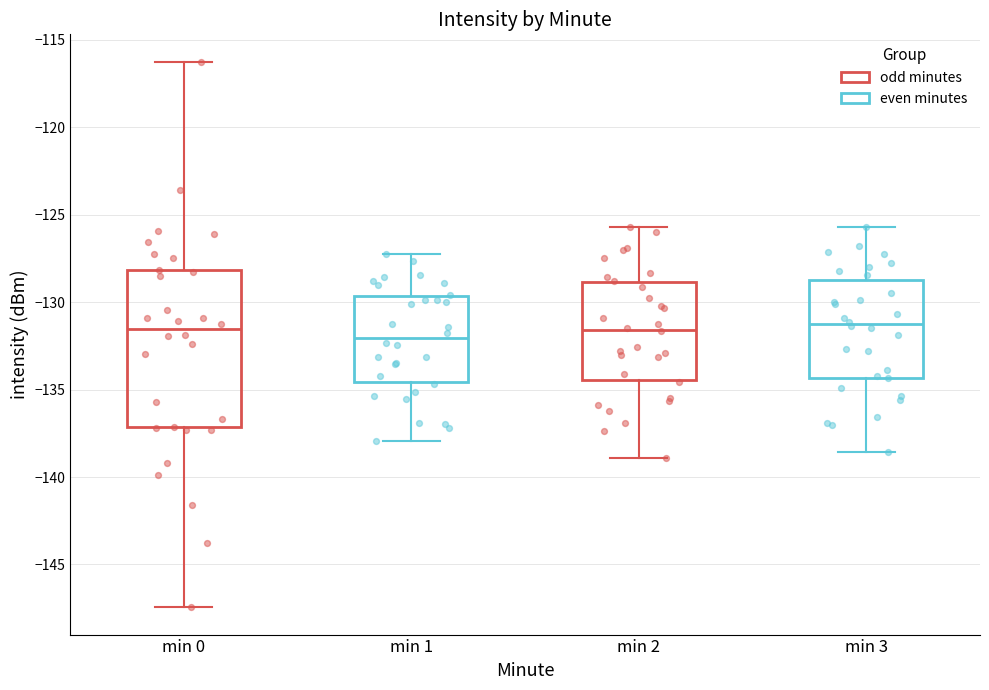

Reading left to right, transcribe this box plot: for each box, give where its median line is, the range the box spans, and where its two whiskers end, as read against the y-axis. The values are not printed on the chart, so give them approximately, as read against the axis.

min 0: median -131.5, box -137.0 to -128.0, whiskers -147.5 to -116.0
min 1: median -132.0, box -134.5 to -129.5, whiskers -138.0 to -127.0
min 2: median -131.5, box -134.5 to -129.0, whiskers -139.0 to -125.5
min 3: median -131.0, box -134.5 to -128.5, whiskers -138.5 to -125.5